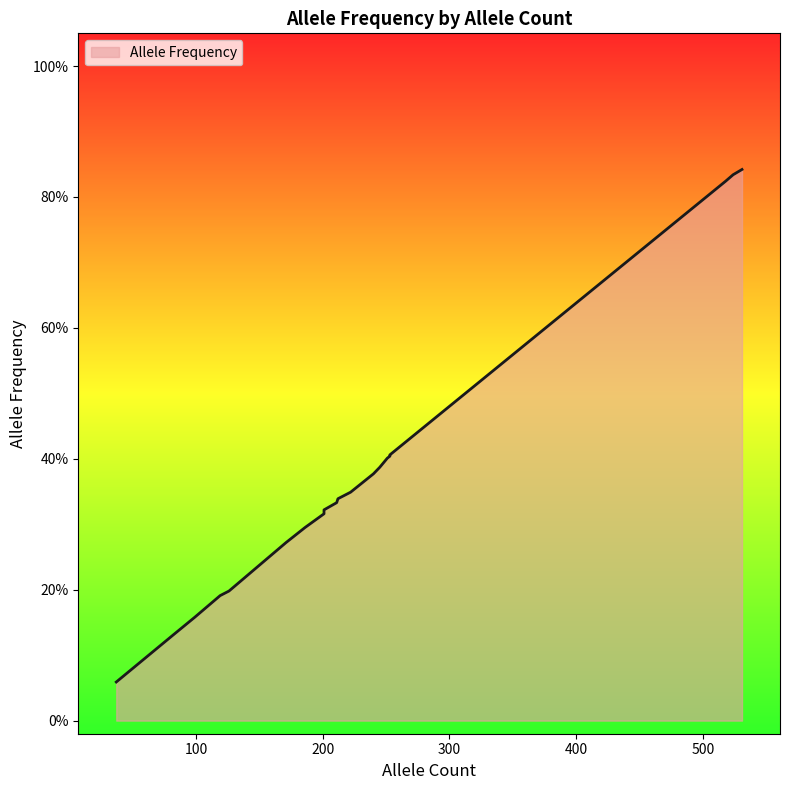

How many lines are shown in the chart?

1